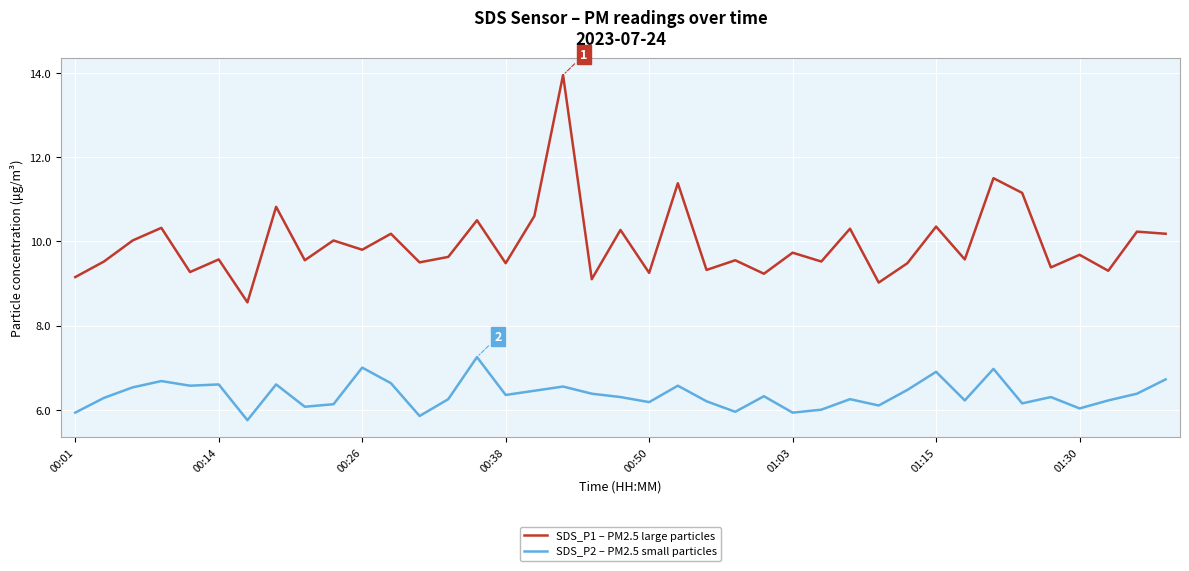

Which series has the largest total across all categories?

SDS_P1 – PM2.5 large particles